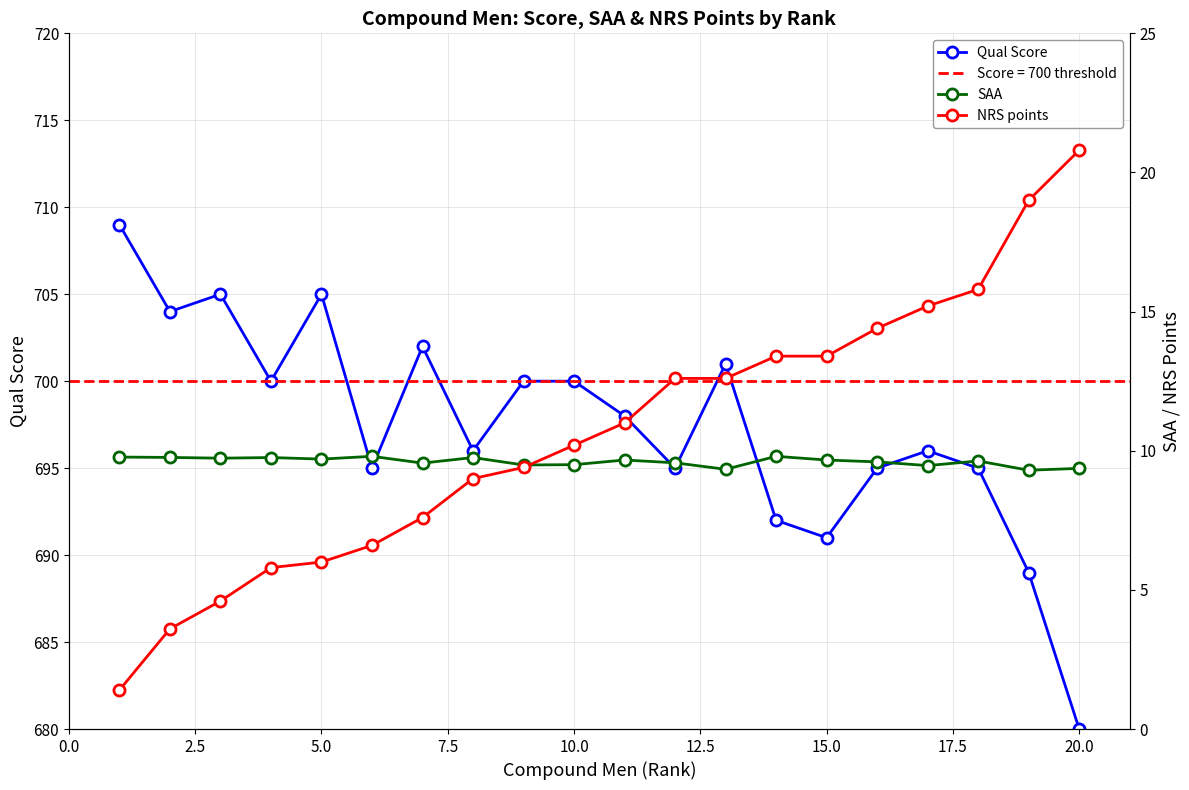

True or false: Qual Score has more than 1 points higher than both neighbors.

True